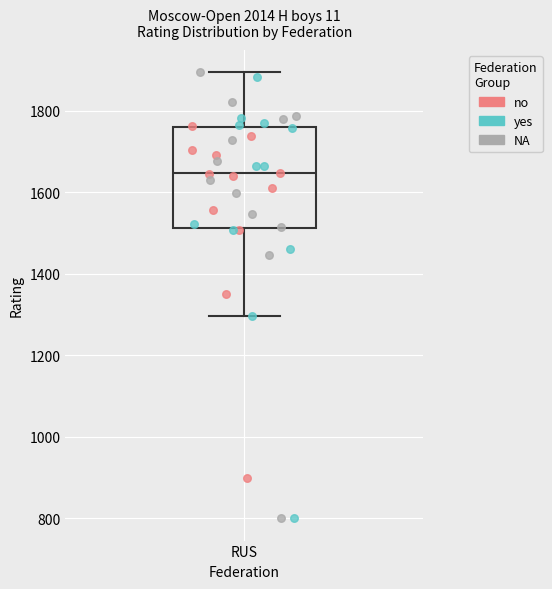

Transcribe this box plot: give where the median line is, the range the box spans, and where the two whiskers end, as read against the y-axis. The values are not printed on the chart, so give them approximately, as read against the axis.

median 1640, box 1520 to 1760, whiskers 1300 to 1900